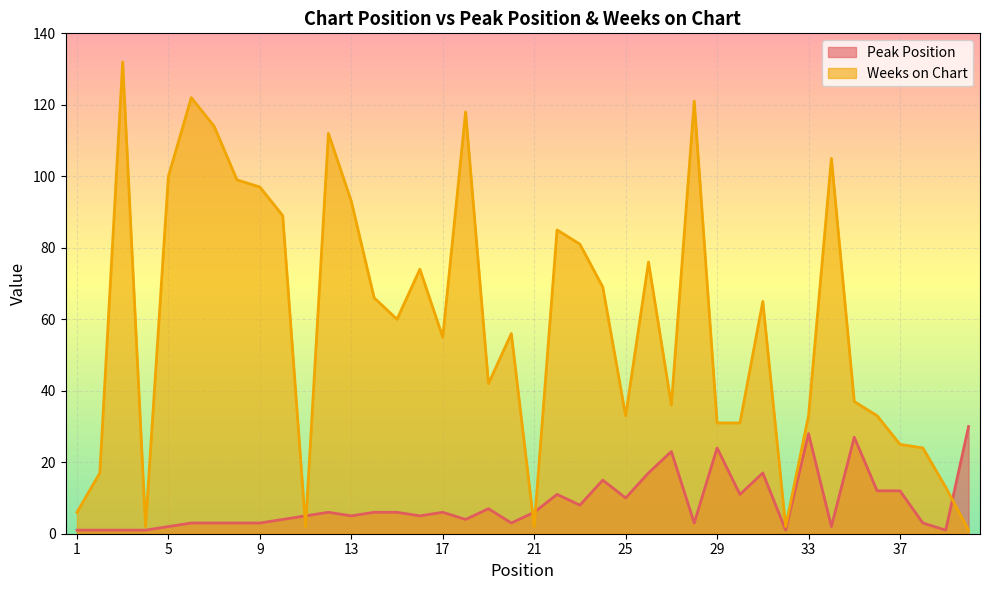

List the series in order of their overall mean, lowest first.

Peak Position, Weeks on Chart